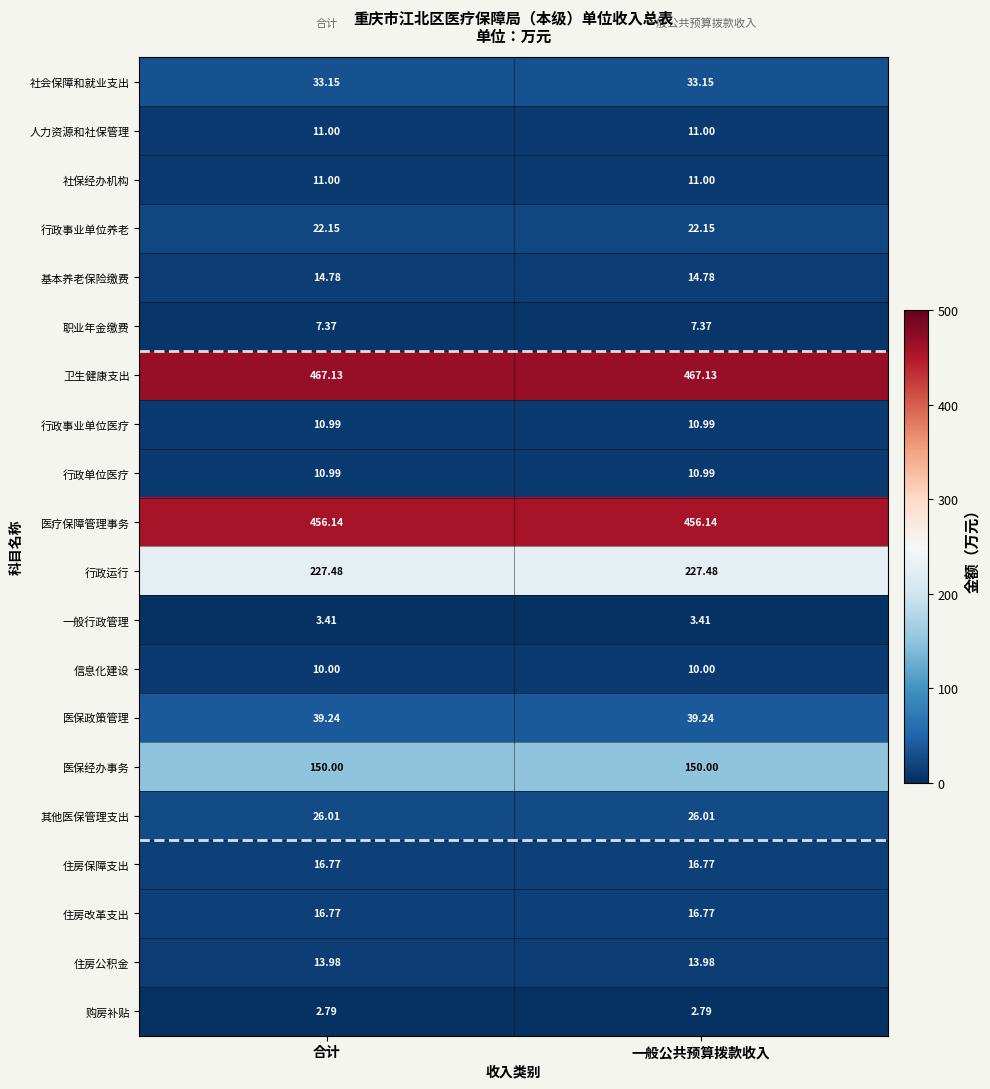

Which series has the largest total across all categories?

卫生健康支出